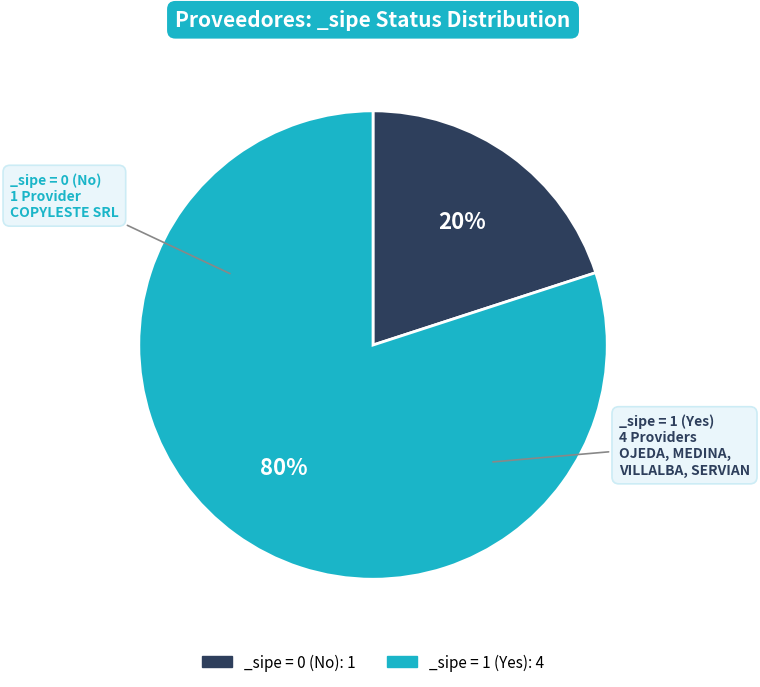

Rank the categories by value from highest to lowest.

_sipe = 1 (Yes): 4, _sipe = 0 (No): 1